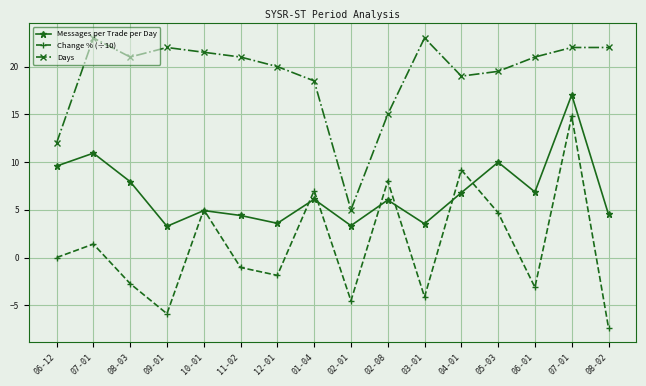

The Messages per Trade per Day series shows 4.4 at 11-02. True or false?

True